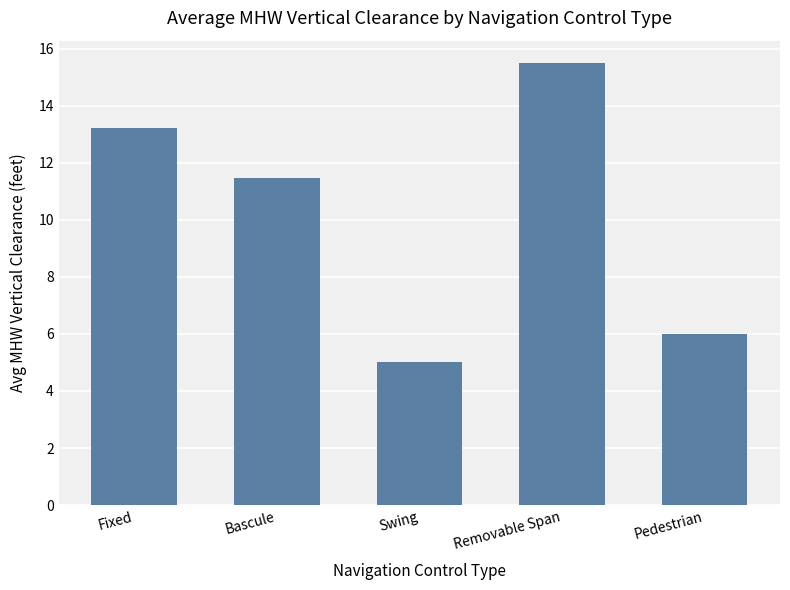

Reading left to right, what are all the values shown in this chart?

13.2	11.5	5.0	15.5	6.0